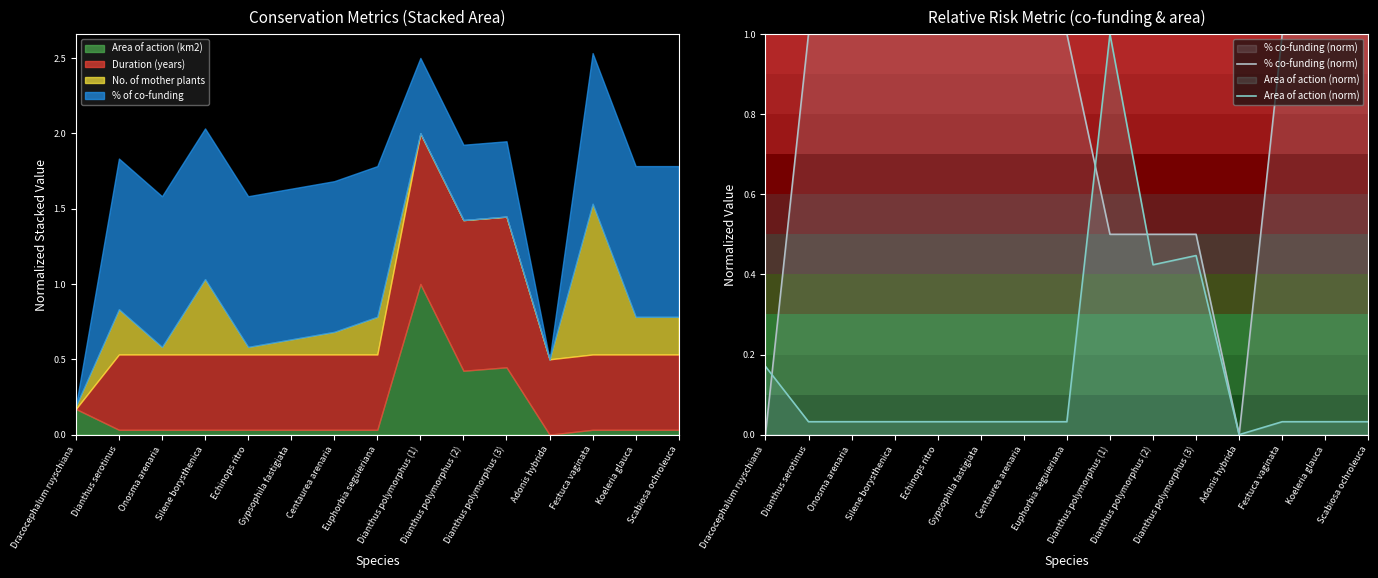

True or false: % co-funding (norm) has more than 0 interior local peaks.

False